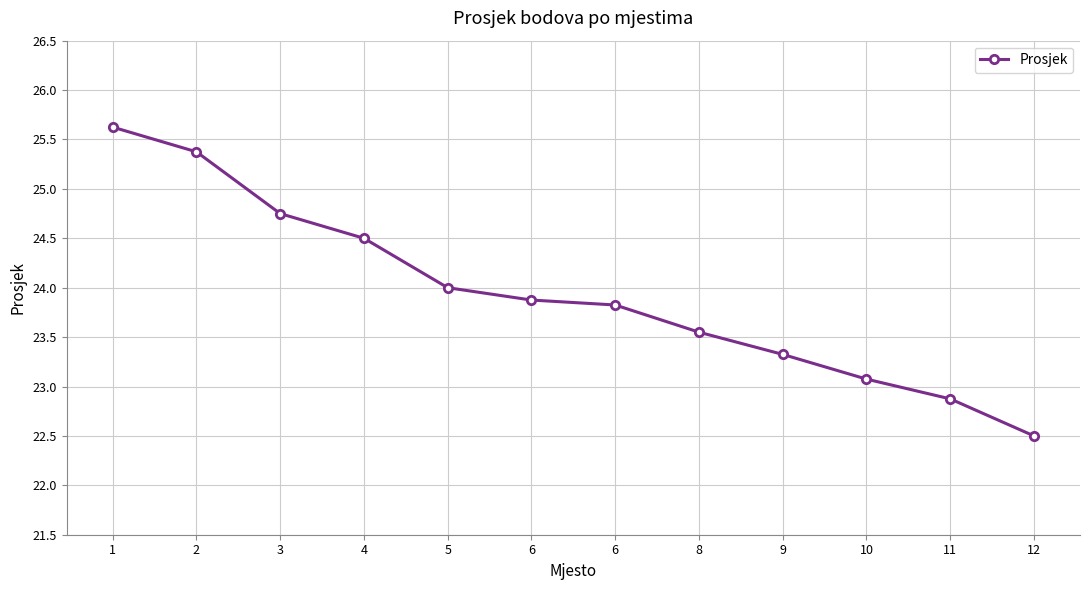

Reading left to right, extract all data points from this chart.

25.6	25.4	24.8	24.5	24.0	23.9	23.8	23.6	23.3	23.1	22.9	22.5